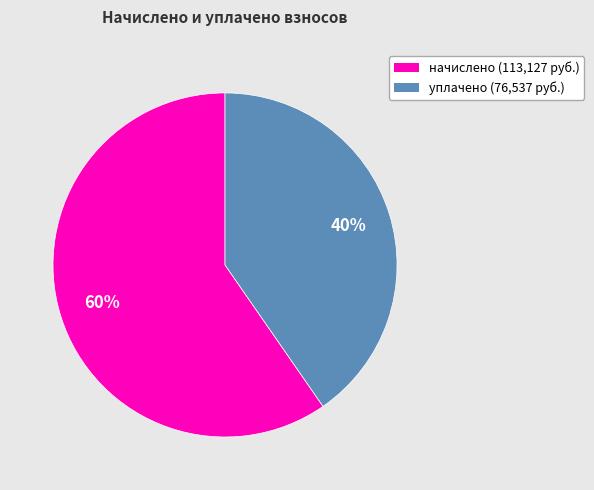

To the nearest percent, what is the average slice percentage?

50%